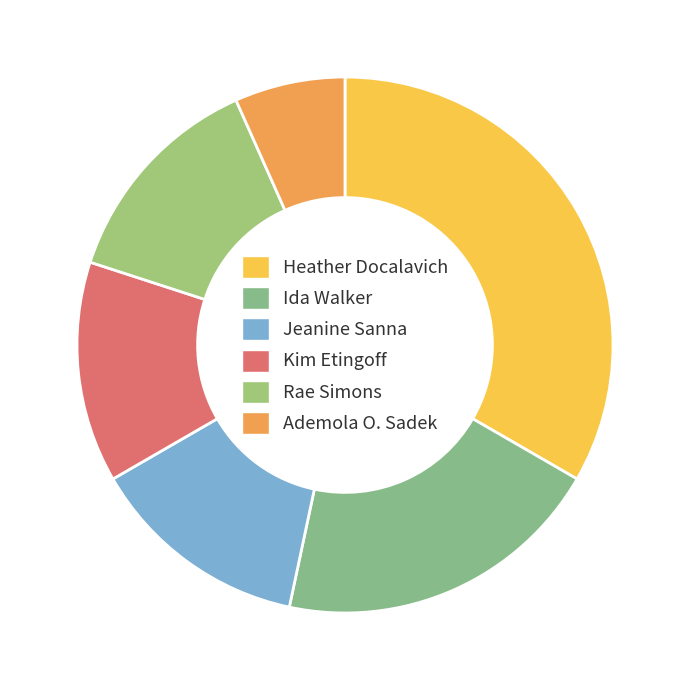

The Jeanine Sanna slice represents 13% of the pie. True or false?

True